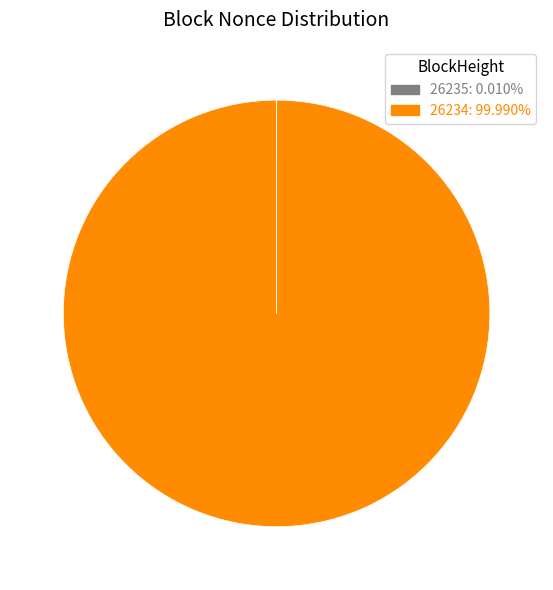

What is the largest slice in the pie chart?

26234